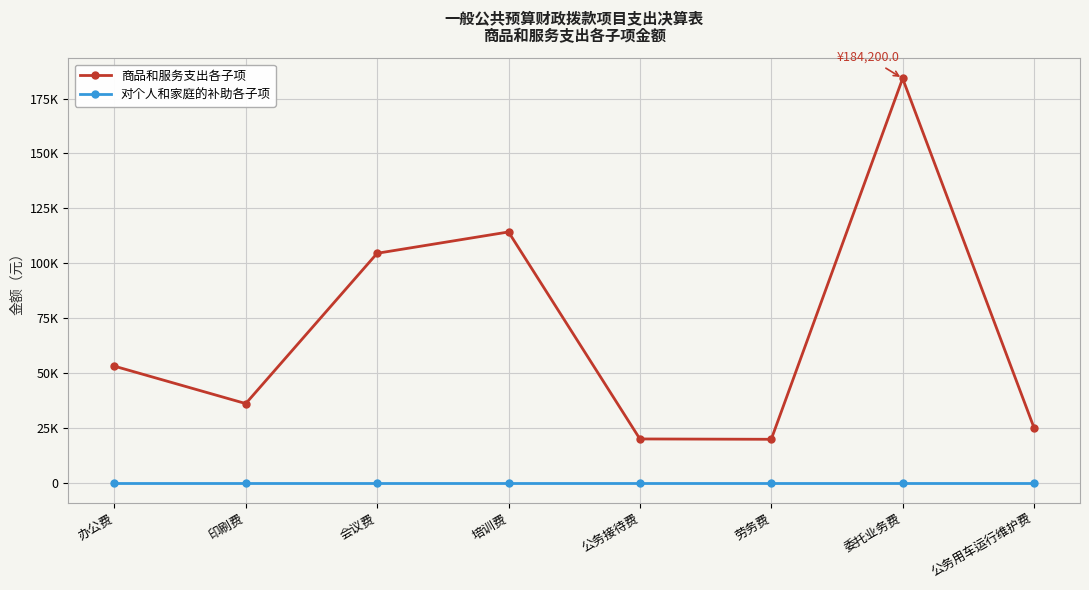

What are all the series names shown in the legend?

商品和服务支出各子项, 对个人和家庭的补助各子项